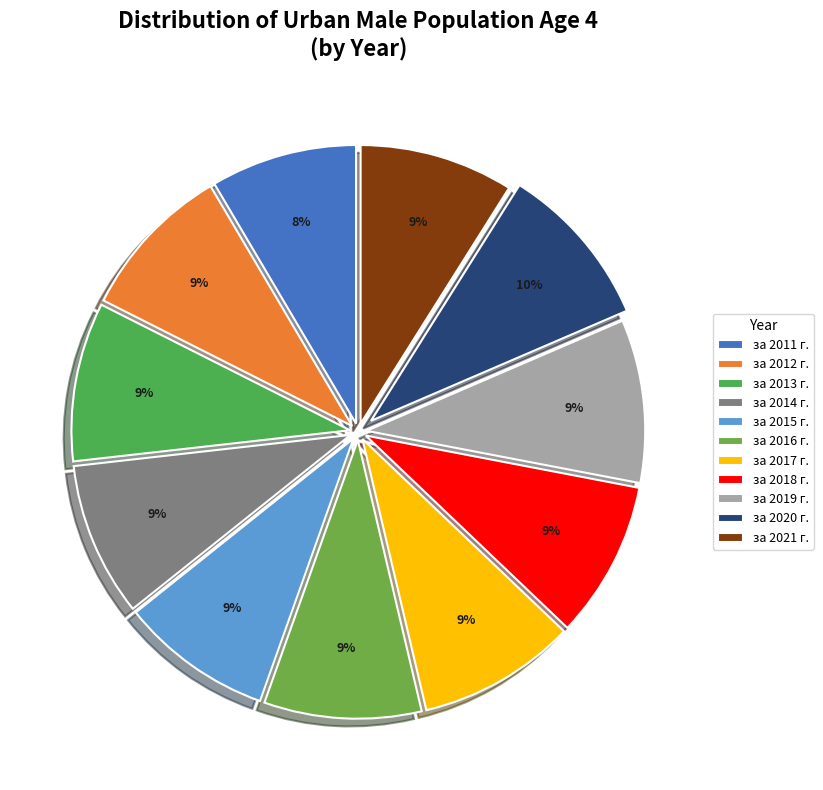

Combined, what portion of the pie is за 2014 г. and за 2016 г.?

18.1%